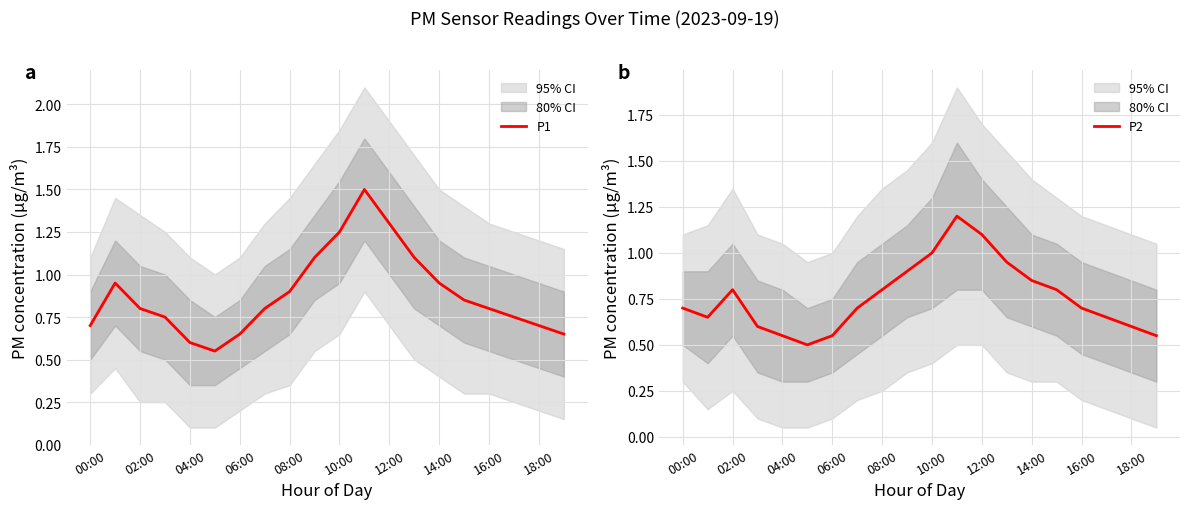

True or false: P1 has more than 1 interior local peaks.

True